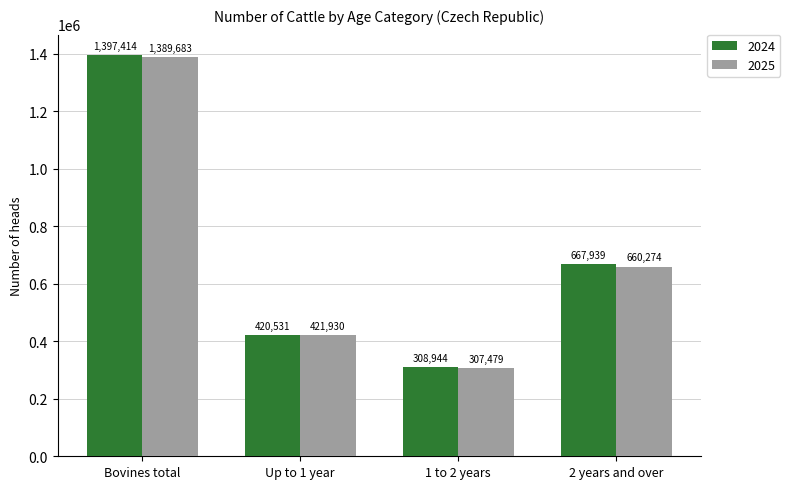

What is the difference between the highest and lowest values at Up to 1 year?

1399